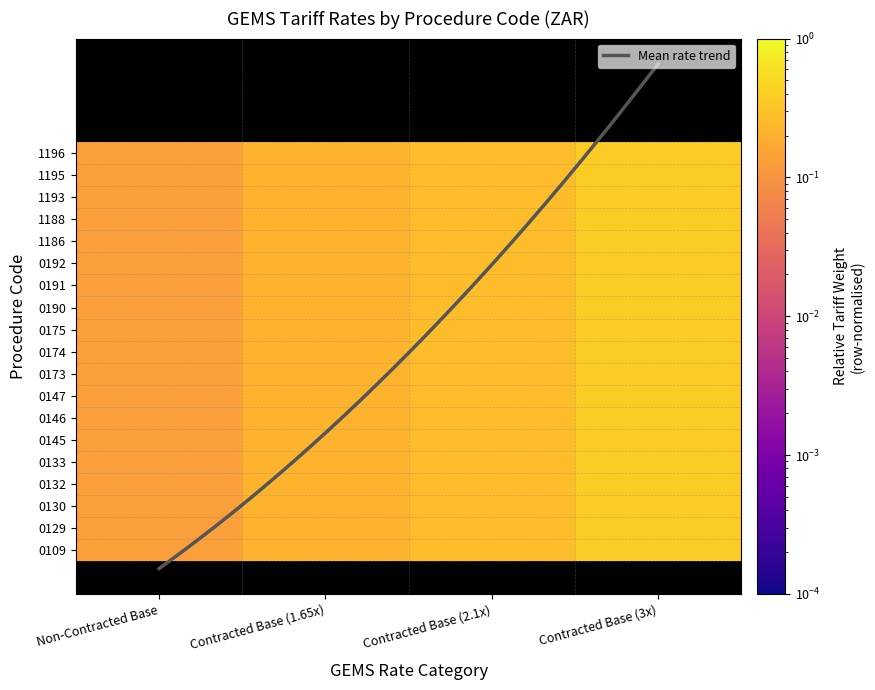

At how many categories does at least one series exceed 0?

4